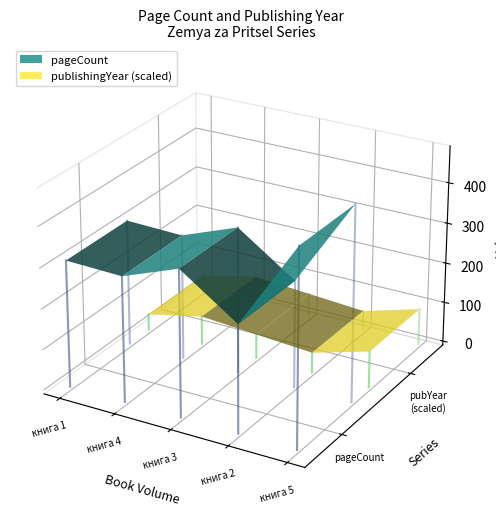

List the series in order of their peak value, highest first.

pageCount, publishingYear (scaled)